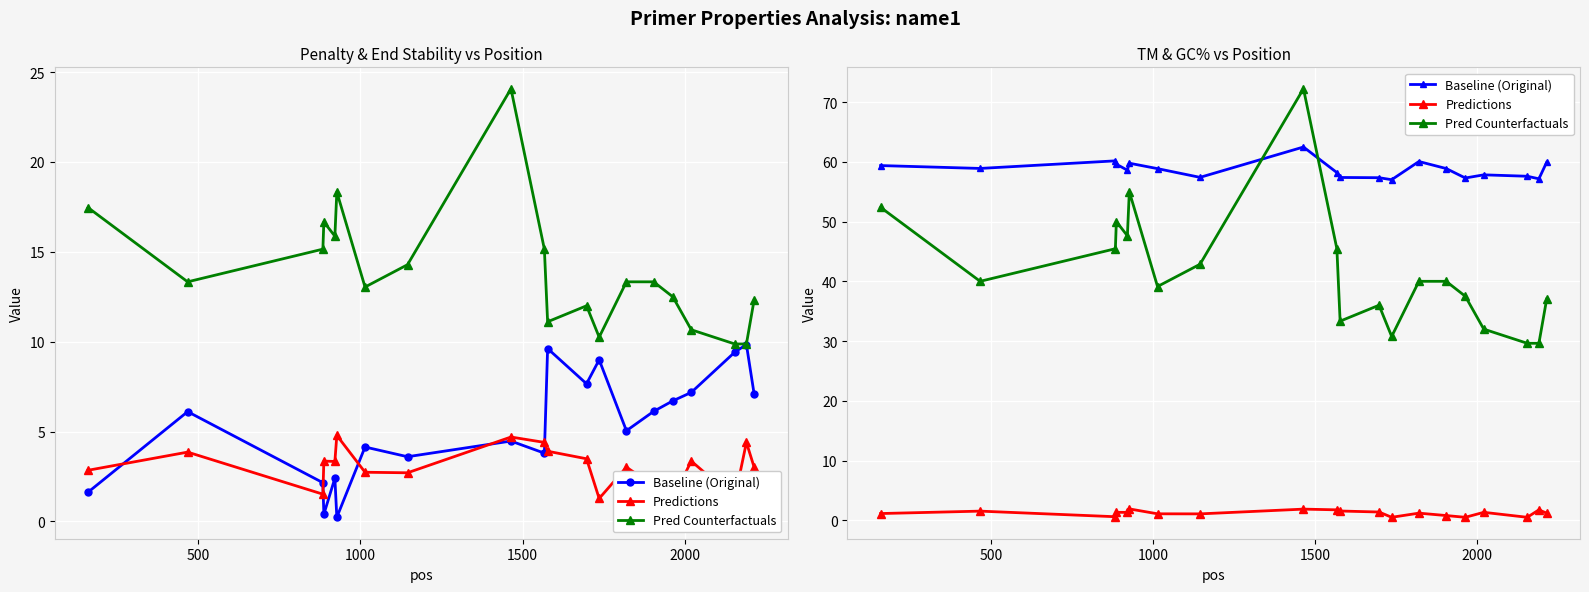

True or false: Baseline (Original) has a value of 79.9 at 2000.

False